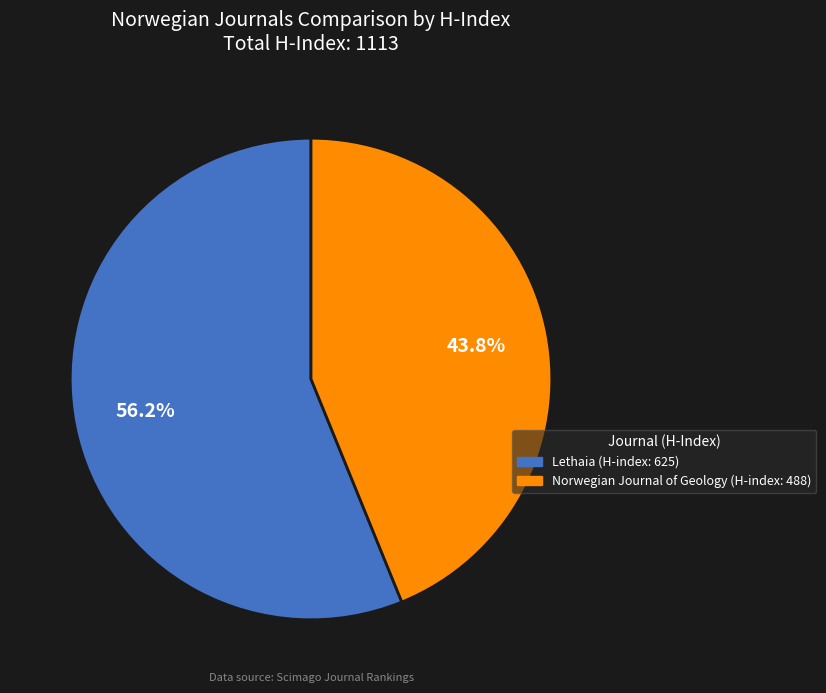

How many segments does this pie chart have?

2